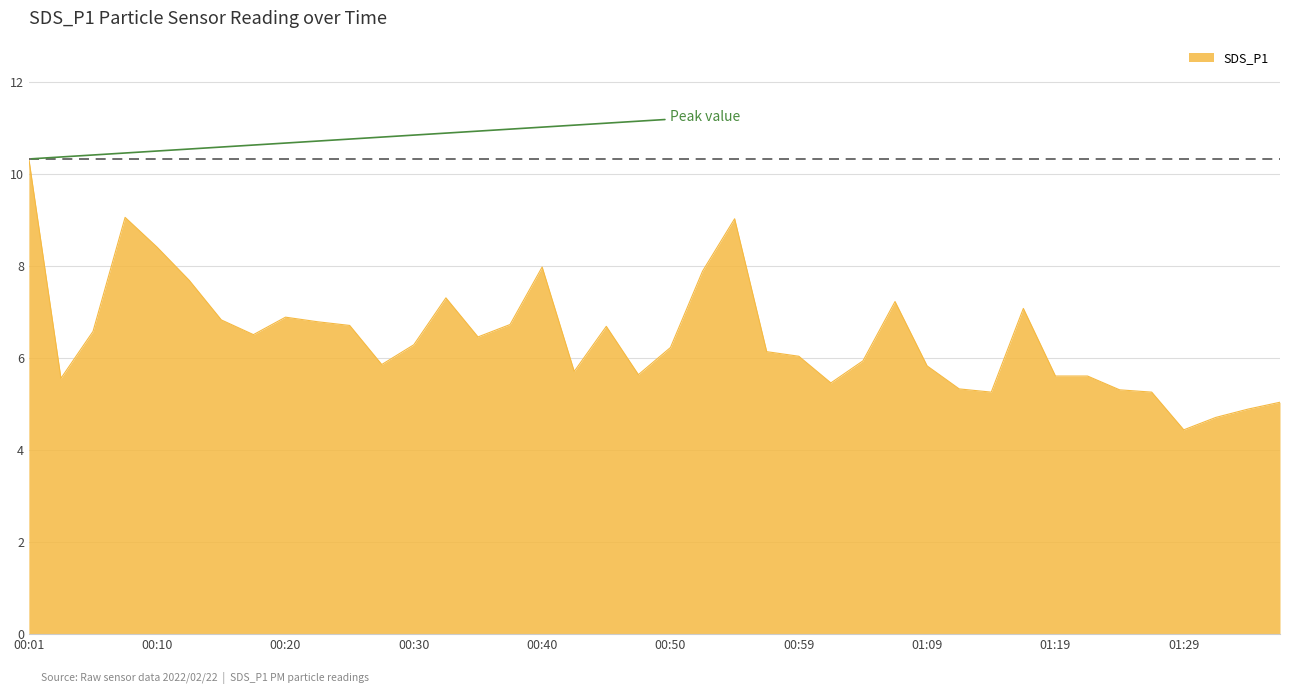

What is the difference between the maximum and minimum values?

5.9